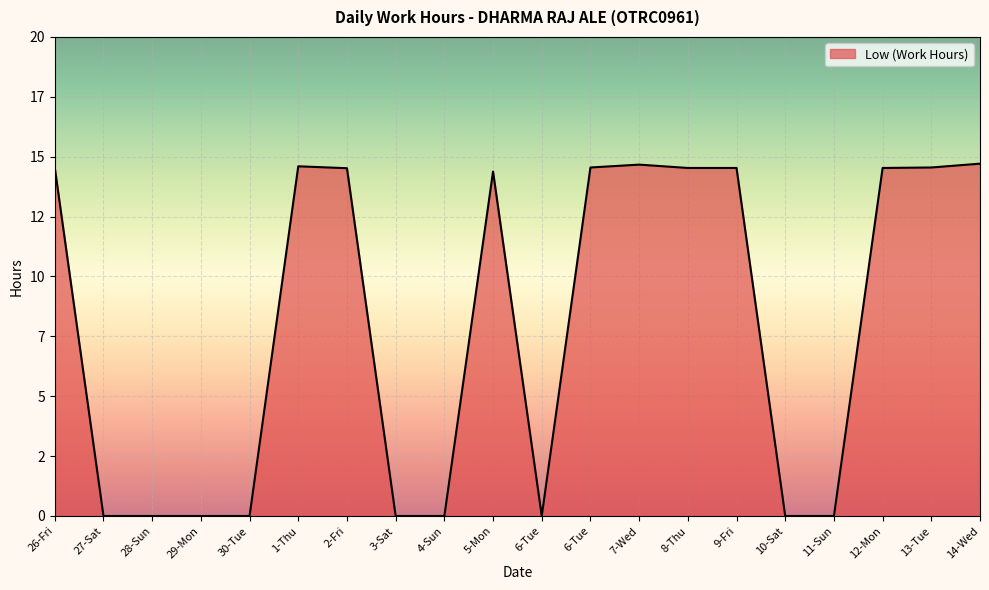

List the labels in order of value, smallest first.

27-Sat, 28-Sun, 29-Mon, 30-Tue, 3-Sat, 4-Sun, 6-Tue, 10-Sat, 11-Sun, 5-Mon, 2-Fri, 8-Thu, 9-Fri, 12-Mon, 26-Fri, 6-Tue, 13-Tue, 1-Thu, 7-Wed, 14-Wed